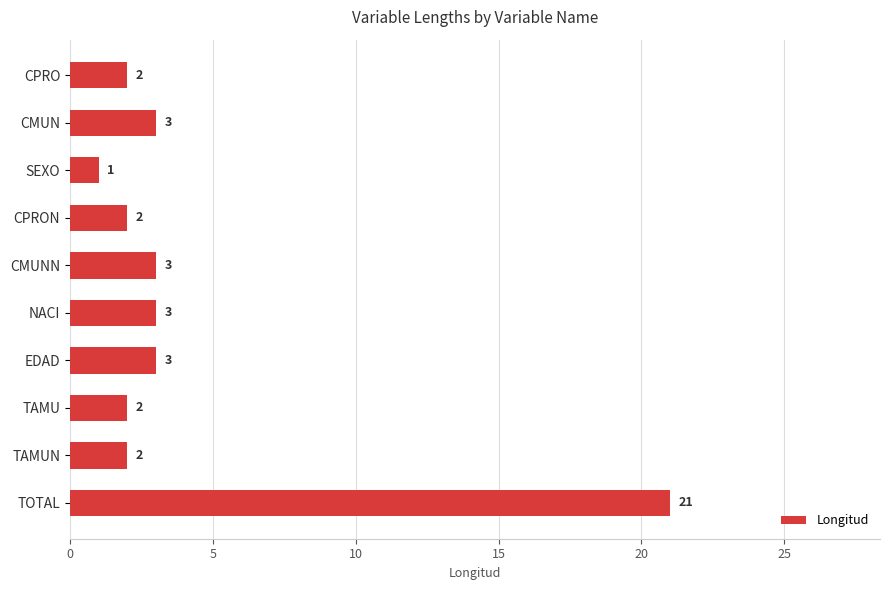

What position from the bottom is CPRO?

10